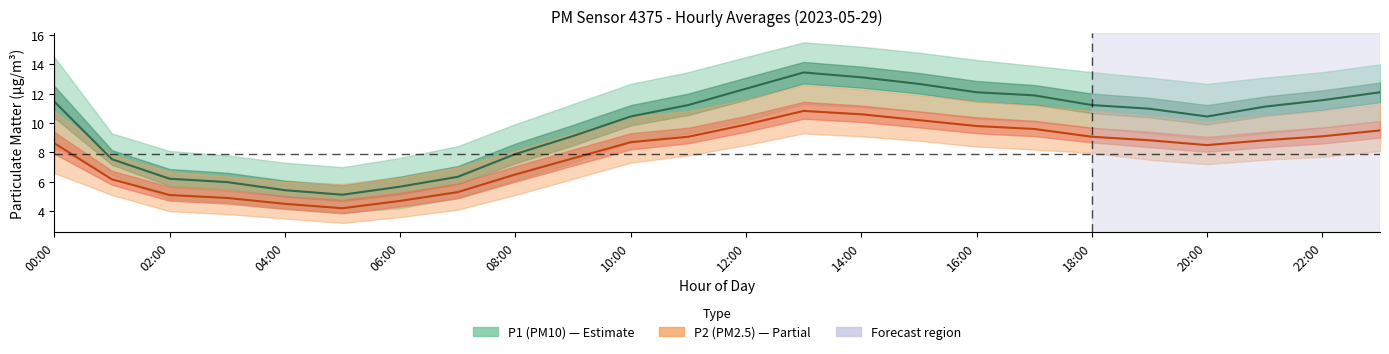

Reading left to right, transcribe all the data shown in this chart.

P1: 00:00=11.5	01:00=7.5	02:00=6.2	03:00=6.0	04:00=5.4	05:00=5.1	06:00=5.7	07:00=6.3	08:00=7.9	09:00=9.1	10:00=10.4	11:00=11.2	12:00=12.3	13:00=13.4	14:00=13.1	15:00=12.7	16:00=12.1	17:00=11.9	18:00=11.2	19:00=11.0	20:00=10.4	21:00=11.1	22:00=11.6	23:00=12.1
P1_upper: 00:00=14.5	01:00=9.3	02:00=8.1	03:00=7.8	04:00=7.3	05:00=7.0	06:00=7.6	07:00=8.4	08:00=9.9	09:00=11.3	10:00=12.7	11:00=13.5	12:00=14.5	13:00=15.5	14:00=15.2	15:00=14.8	16:00=14.3	17:00=13.9	18:00=13.5	19:00=13.1	20:00=12.7	21:00=13.1	22:00=13.5	23:00=14.0
P1_lower: 00:00=8.3	01:00=6.5	02:00=4.8	03:00=4.6	04:00=4.2	05:00=3.9	06:00=4.2	07:00=4.9	08:00=6.1	09:00=7.3	10:00=8.7	11:00=9.3	12:00=10.2	13:00=11.3	14:00=11.1	15:00=10.8	16:00=10.3	17:00=10.1	18:00=9.7	19:00=9.3	20:00=8.9	21:00=9.3	22:00=9.7	23:00=10.2
P2: 00:00=8.6	01:00=6.2	02:00=5.1	03:00=4.9	04:00=4.5	05:00=4.2	06:00=4.7	07:00=5.3	08:00=6.5	09:00=7.6	10:00=8.7	11:00=9.1	12:00=9.9	13:00=10.8	14:00=10.6	15:00=10.2	16:00=9.8	17:00=9.6	18:00=9.1	19:00=8.8	20:00=8.5	21:00=8.8	22:00=9.1	23:00=9.5
P2_upper: 00:00=10.8	01:00=7.8	02:00=6.7	03:00=6.4	04:00=6.0	05:00=5.9	06:00=6.3	07:00=7.0	08:00=8.1	09:00=9.3	10:00=10.4	11:00=10.8	12:00=11.6	13:00=12.6	14:00=12.3	15:00=11.9	16:00=11.5	17:00=11.2	18:00=10.8	19:00=10.5	20:00=10.1	21:00=10.5	22:00=10.8	23:00=11.3
P2_lower: 00:00=6.6	01:00=5.1	02:00=4.0	03:00=3.8	04:00=3.5	05:00=3.2	06:00=3.6	07:00=4.1	08:00=5.1	09:00=6.2	10:00=7.3	11:00=7.8	12:00=8.5	13:00=9.3	14:00=9.1	15:00=8.8	16:00=8.4	17:00=8.2	18:00=8.0	19:00=7.5	20:00=7.2	21:00=7.5	22:00=7.7	23:00=8.1